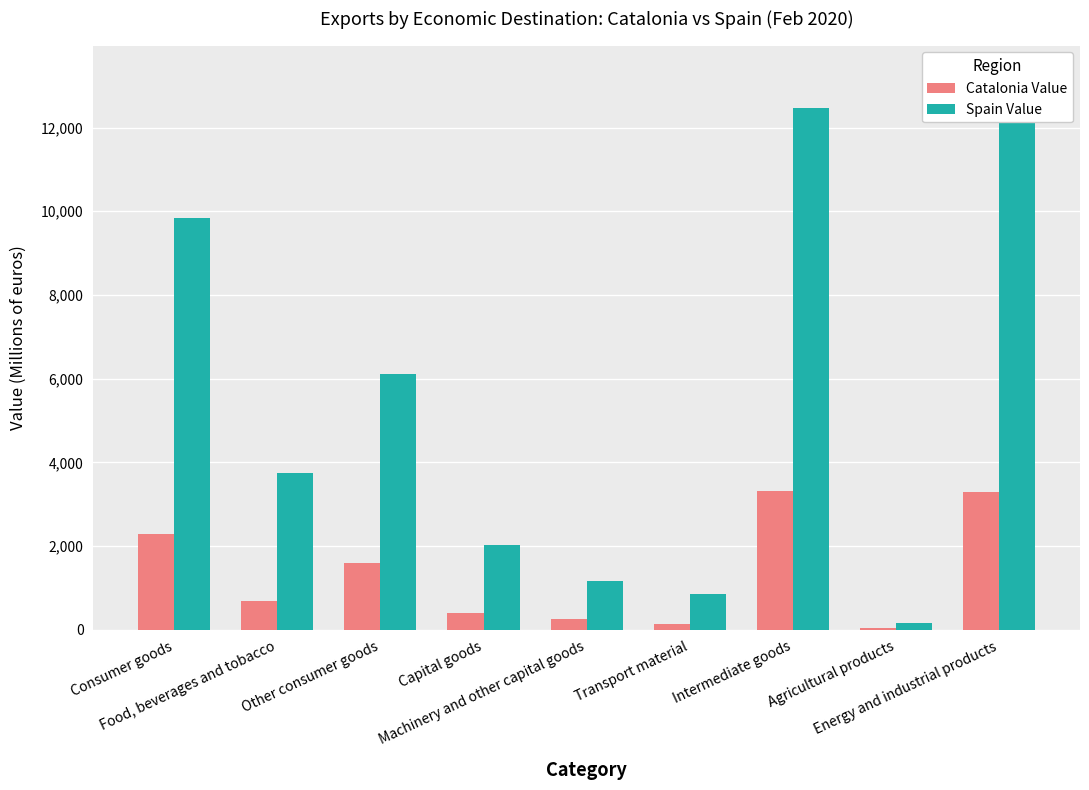

What is the total value across all series at Transport material?

988.9